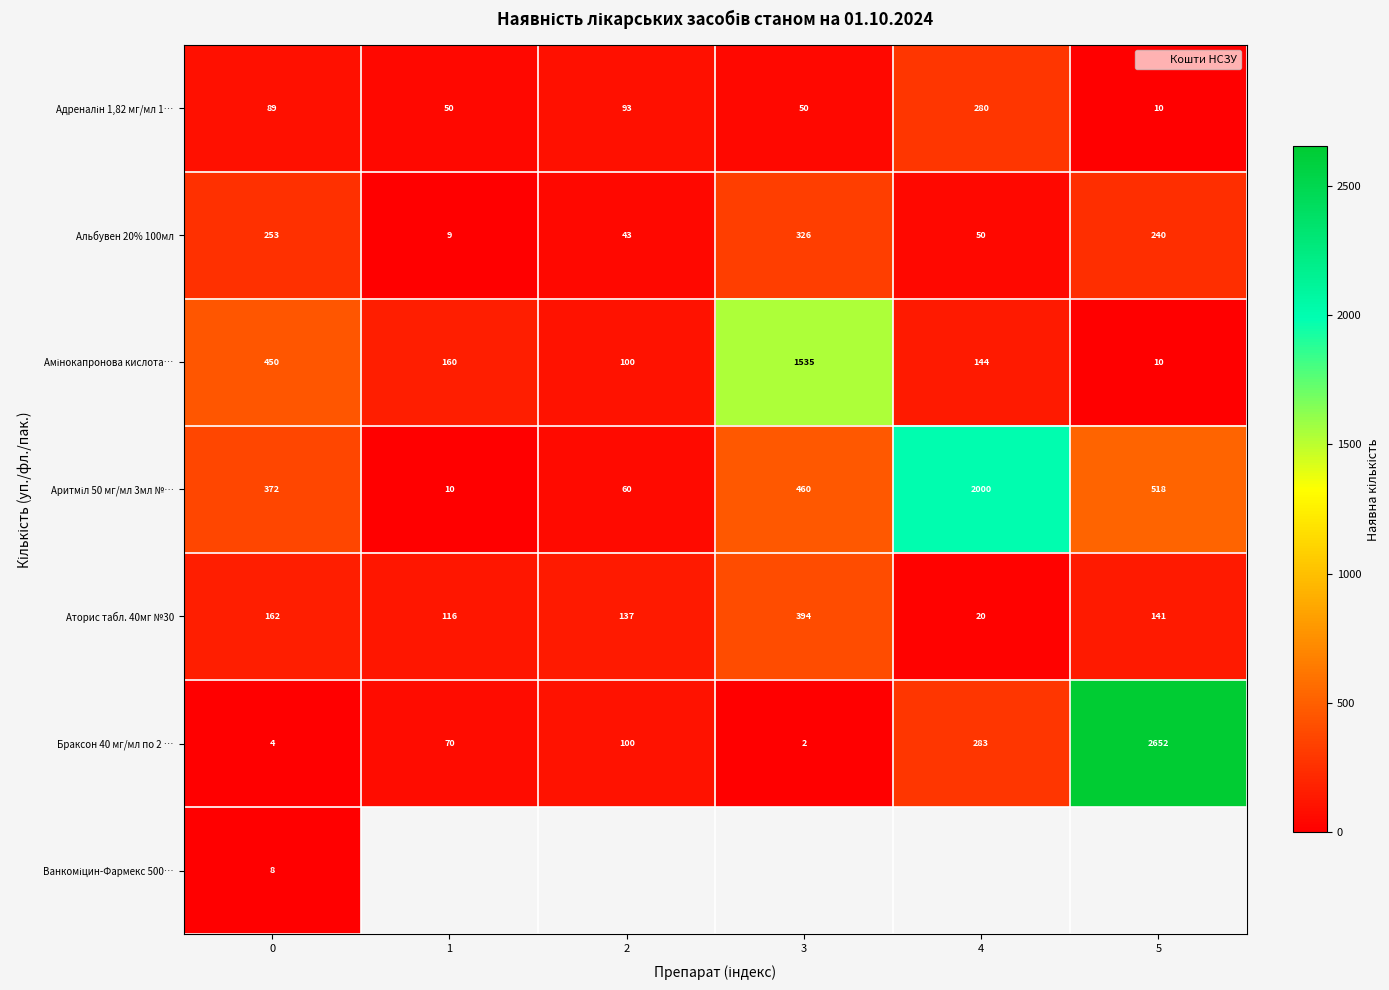

What is the difference between the maximum and minimum values in the Аритміл 50 мг/мл 3мл №… series?

1990.0